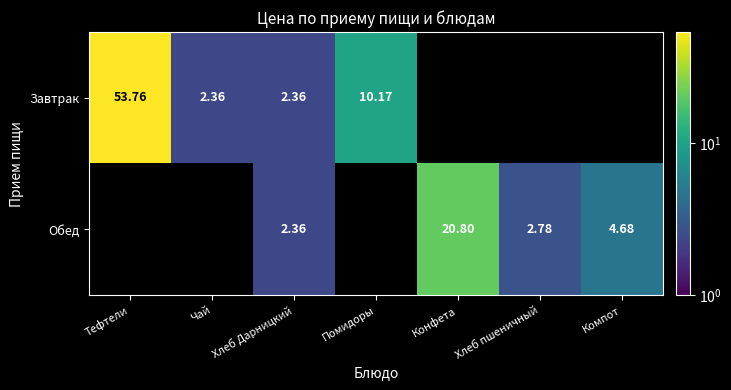

At how many categories does at least one series exceed 40?

1